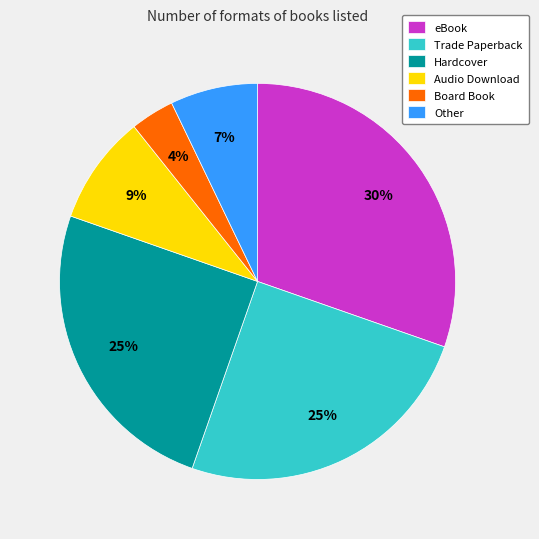

Between eBook and Audio Download, which is larger?

eBook